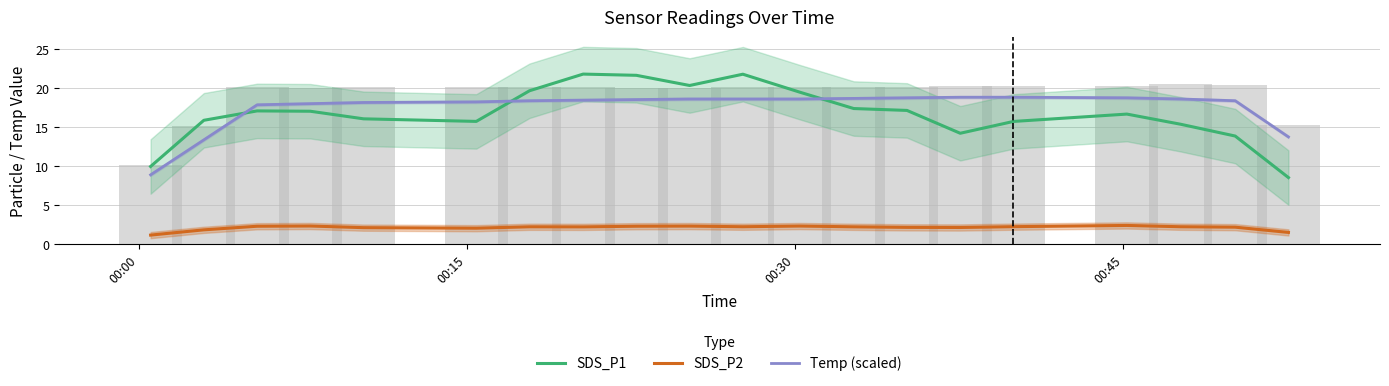

What is the difference between the maximum and minimum values in the SDS_P1 series?

13.3